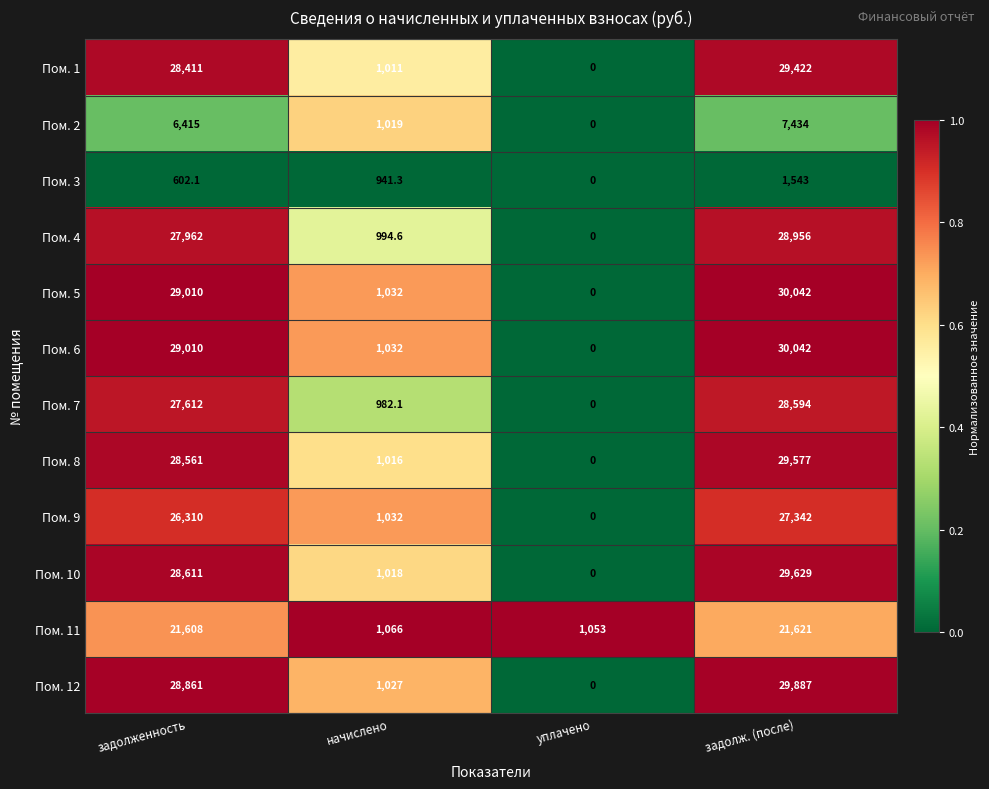

Rank the categories by Пом. 10 value from highest to lowest.

задолж. (после), задолженность, начислено, уплачено